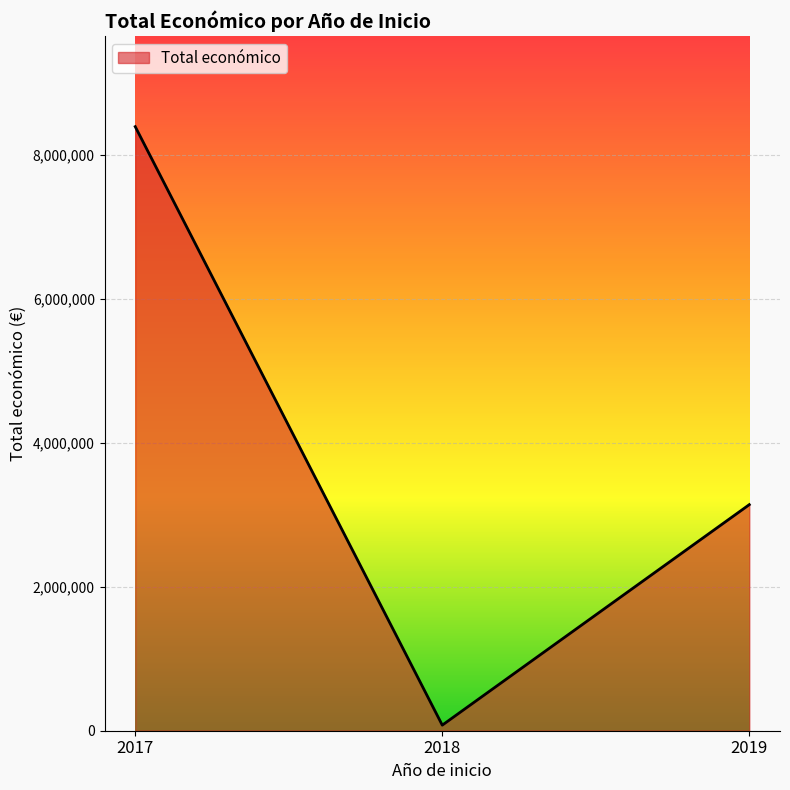

How many lines are shown in the chart?

1